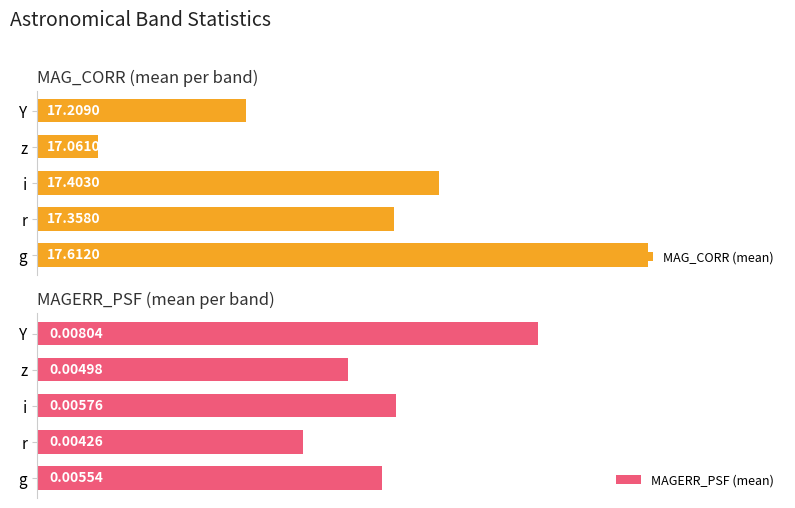

Where is MAG_CORR (mean) nearest to the value 17?

z